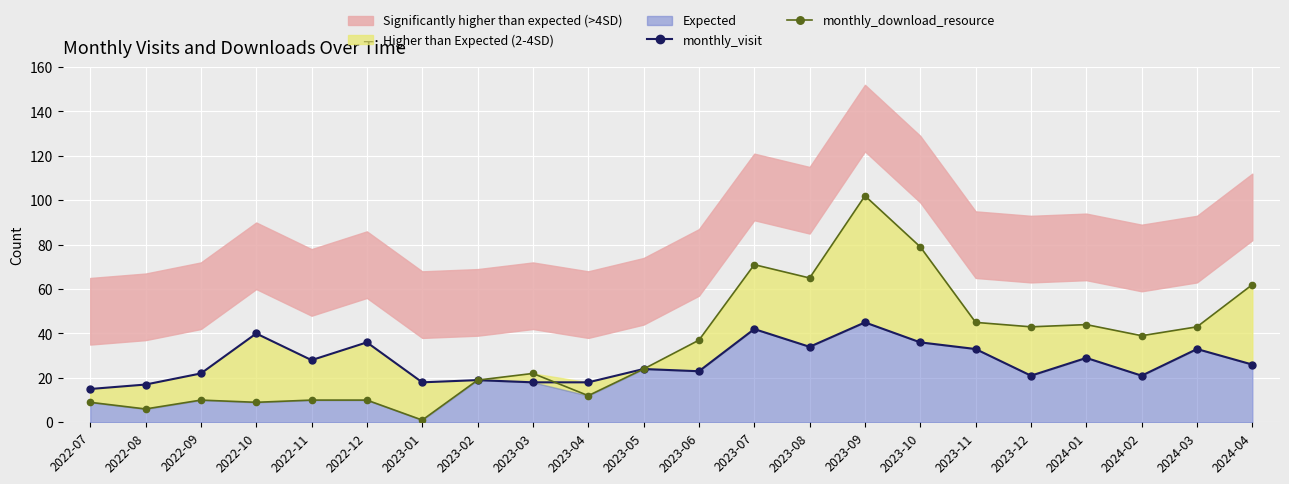

True or false: monthly_download_resource and monthly_visit cross at least once.

True